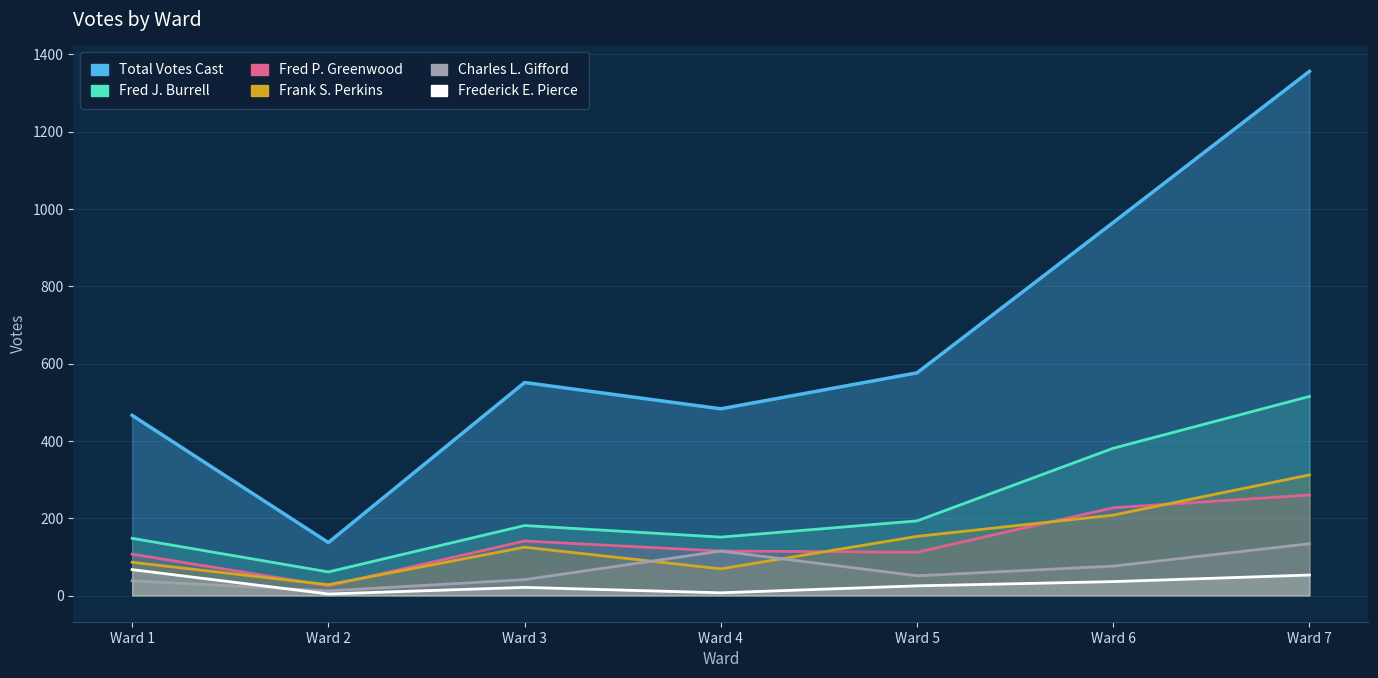

Which series has the largest total across all categories?

Total Votes Cast